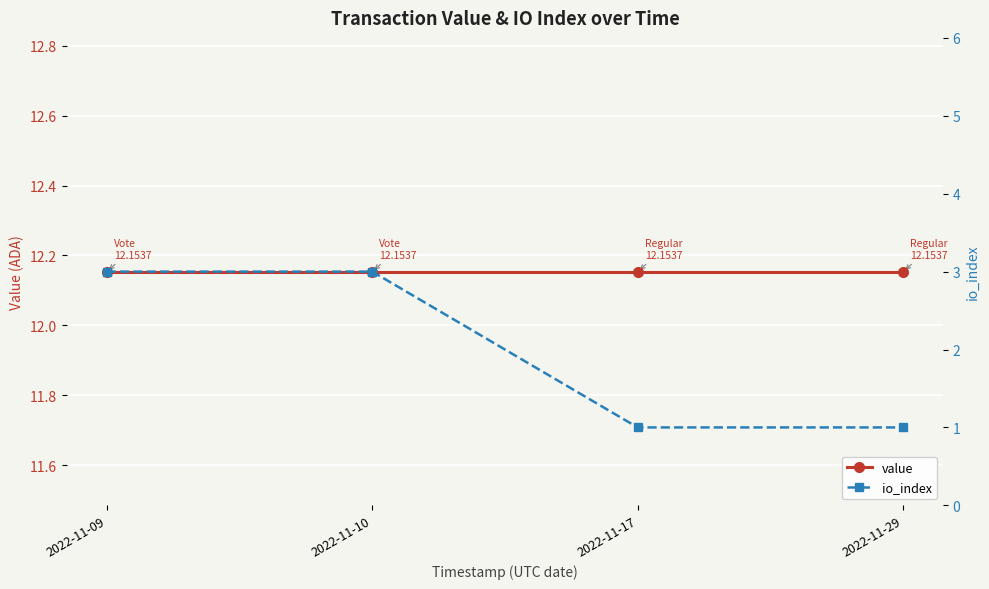

Reading left to right, transcribe all the data shown in this chart.

value: 2022-11-09=12.2	2022-11-10=12.2	2022-11-17=12.2	2022-11-29=12.2
io_index: 2022-11-09=3.0	2022-11-10=3.0	2022-11-17=1.0	2022-11-29=1.0